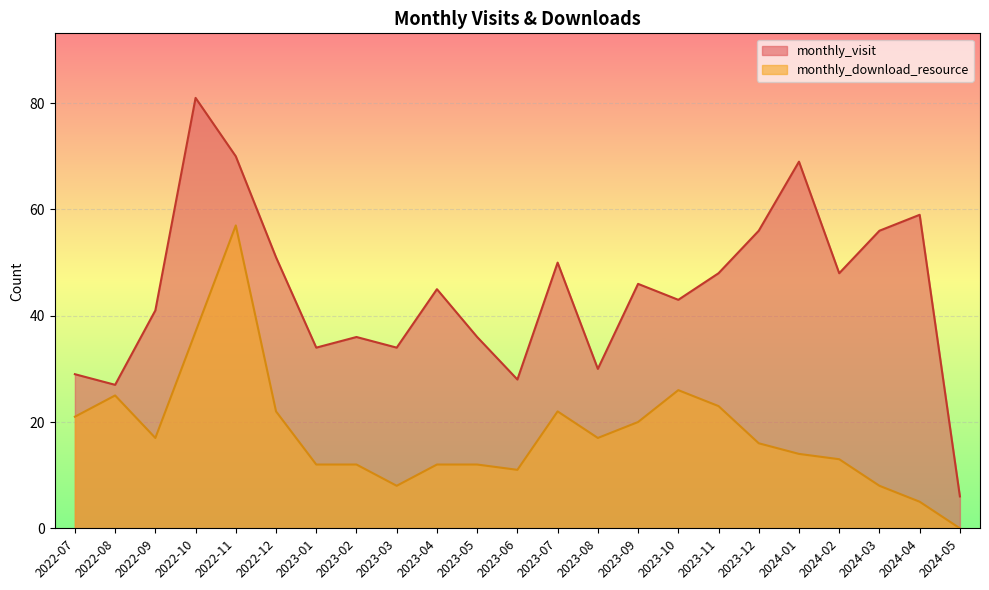

True or false: monthly_visit has a value of 46 at 2023-09.

True